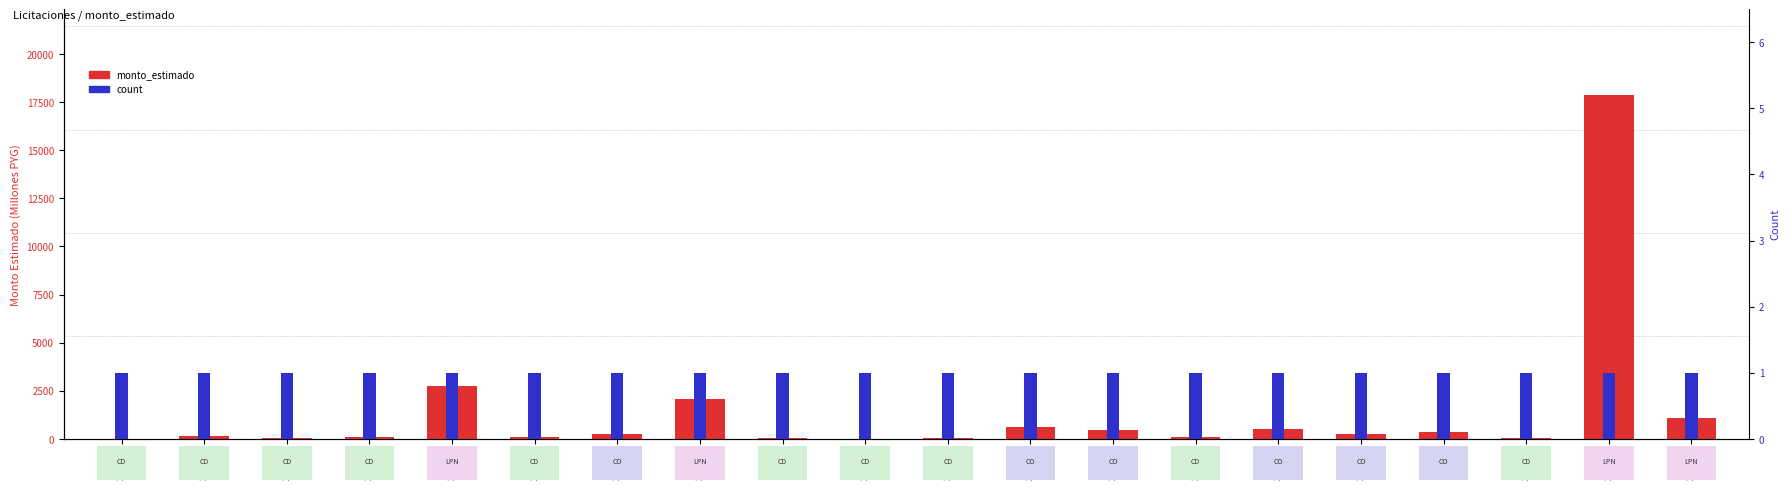

What is the sum of all count values?

20.0